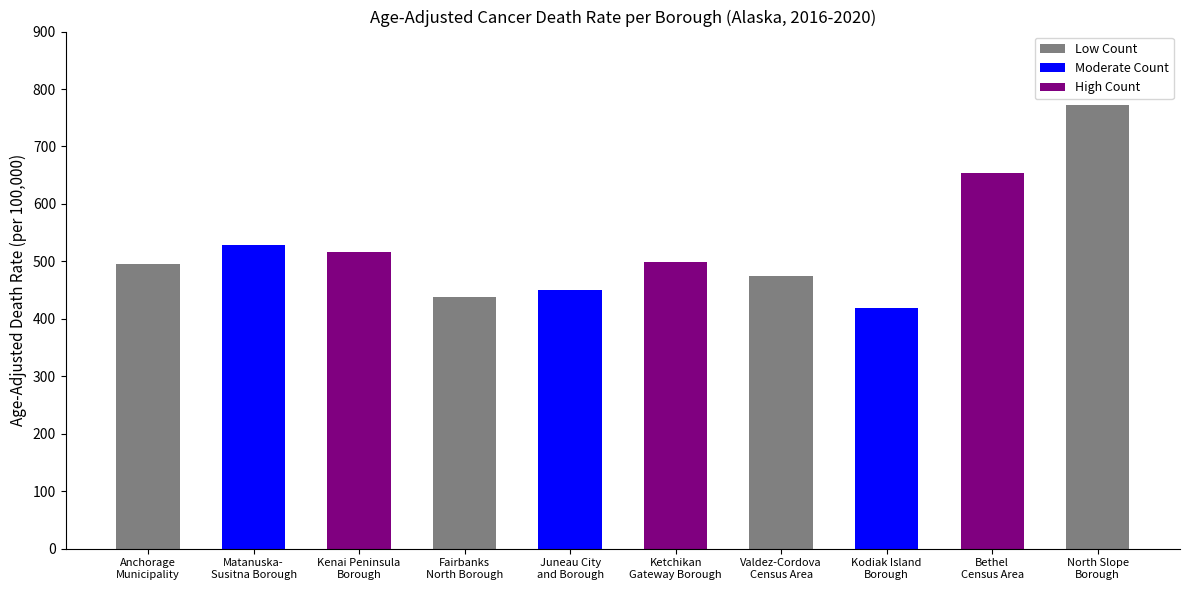

True or false: the data shows 104.7 at Juneau City
and Borough.

False